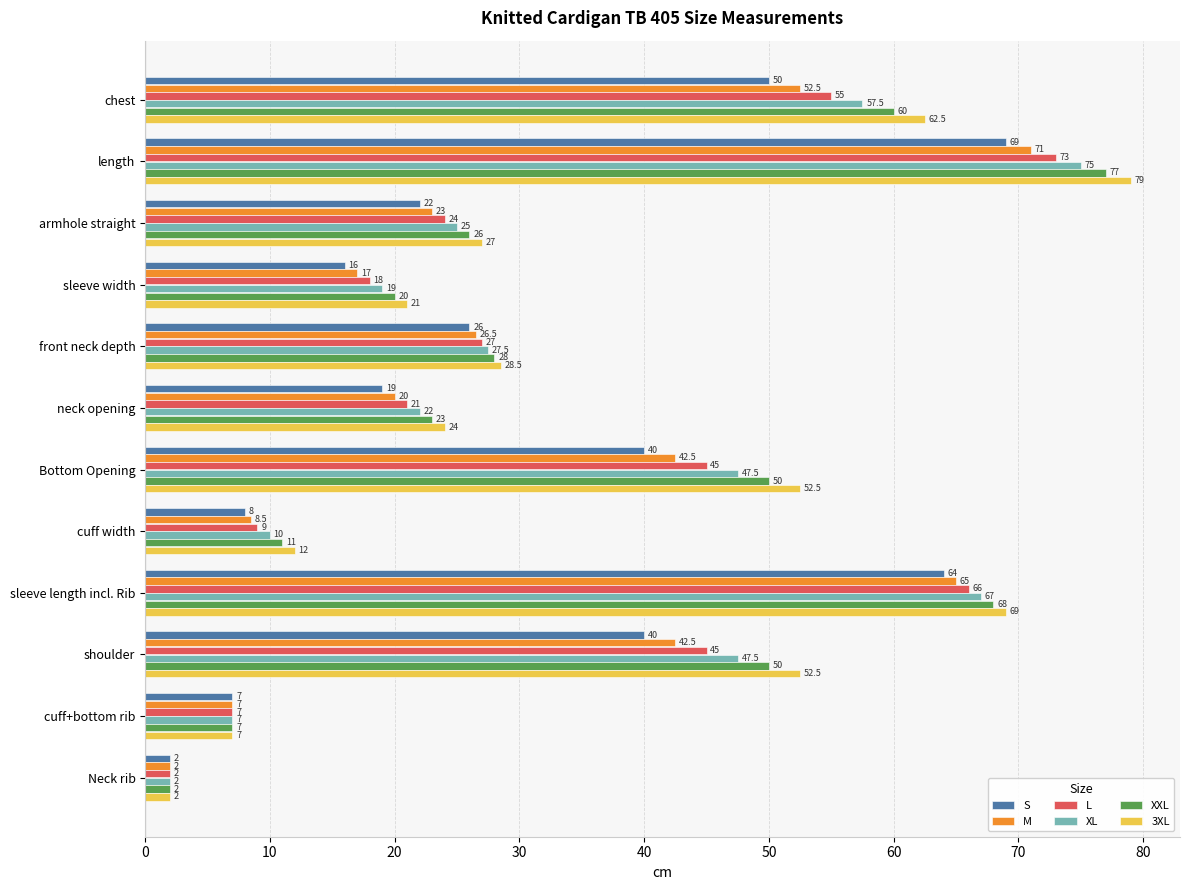

What is the sum of all XXL values?

422.0